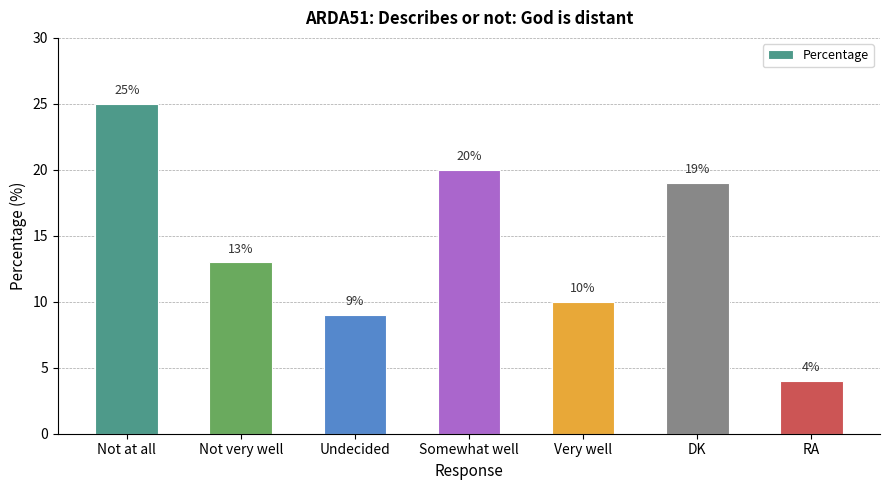

True or false: the data shows 8 at Not at all.

False